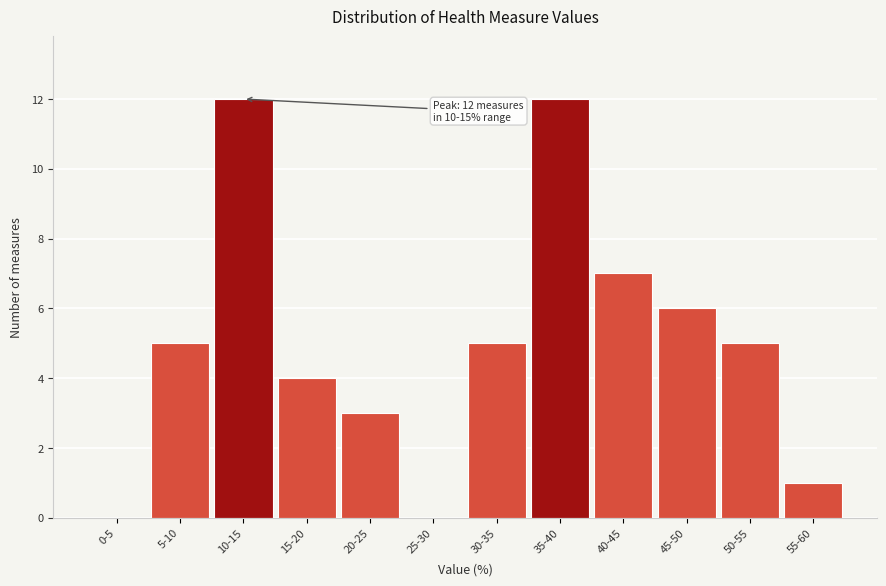

Reading right to left, transcribe all the data shown in this chart.

55-60=1	50-55=5	45-50=6	40-45=7	35-40=12	30-35=5	25-30=0	20-25=3	15-20=4	10-15=12	5-10=5	0-5=0